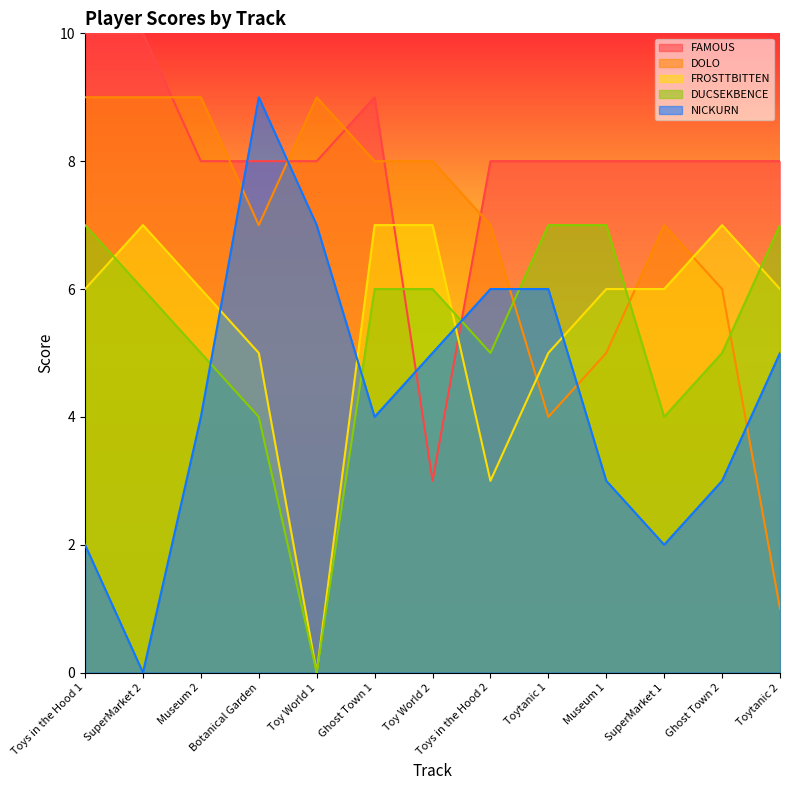

What is the average value of the NICKURN series?

4